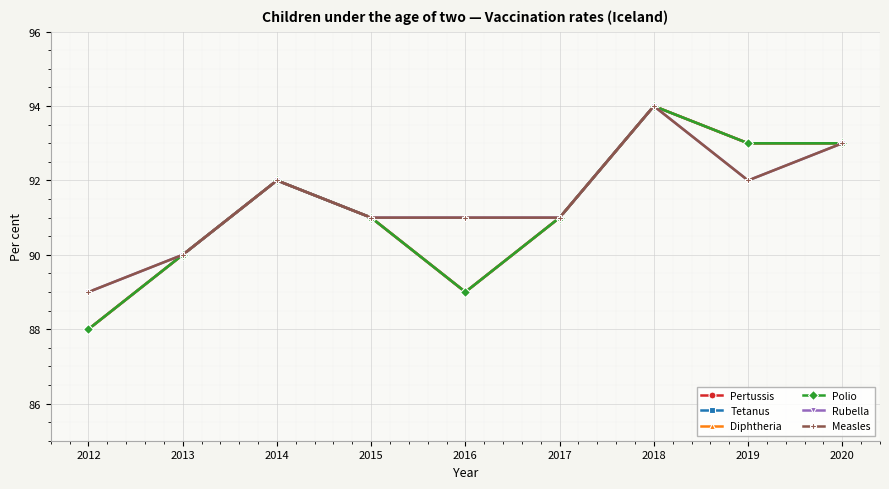

Does the chart have visible grid lines?

Yes